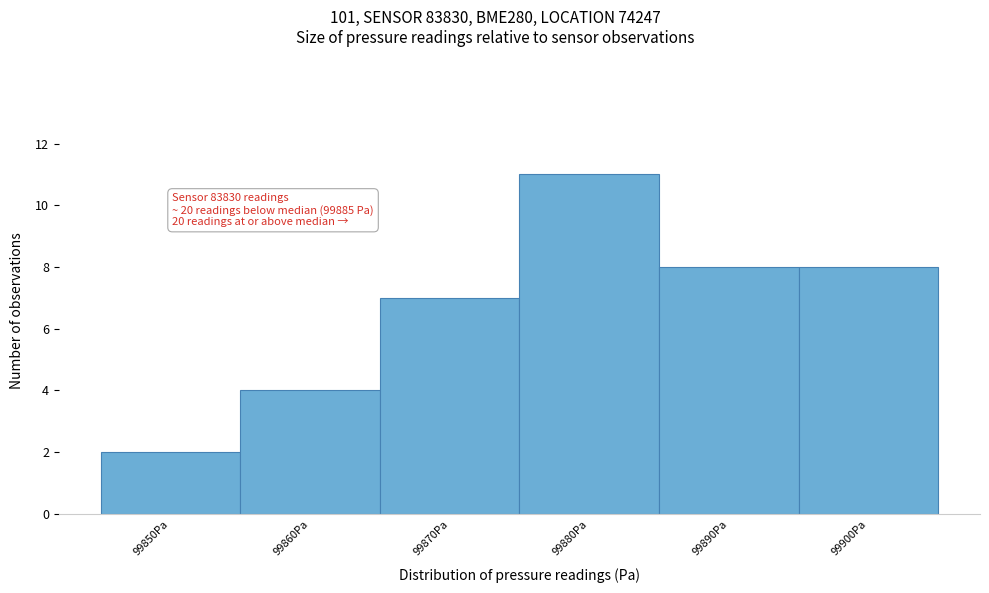

Reading left to right, list all the values displayed in this chart.

99850Pa=2	99860Pa=4	99870Pa=7	99880Pa=11	99890Pa=8	99900Pa=8